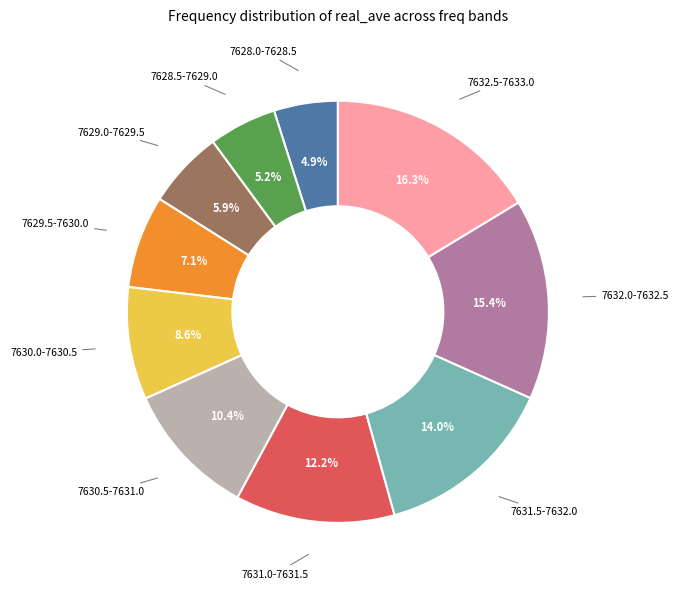

What percentage is NOT represented by 7632.0-7632.5?

84.6%